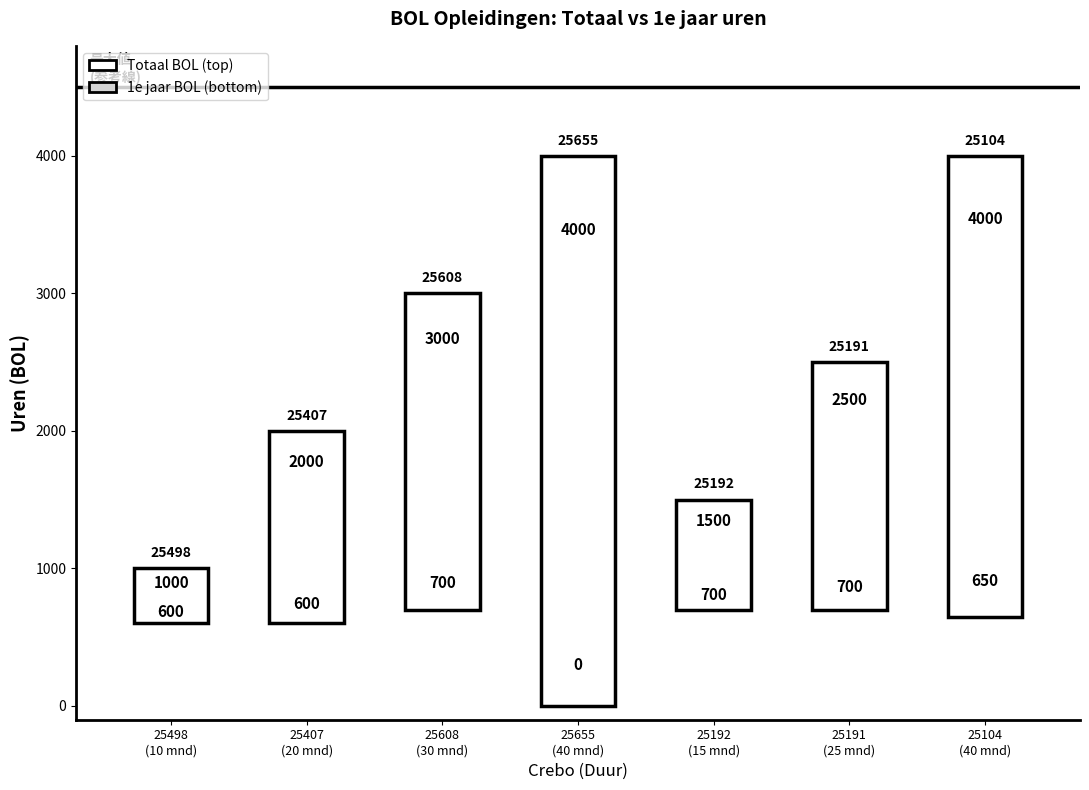

Rank the series by their average value, from lowest to highest.

1e jaar BOL, Totaal BOL